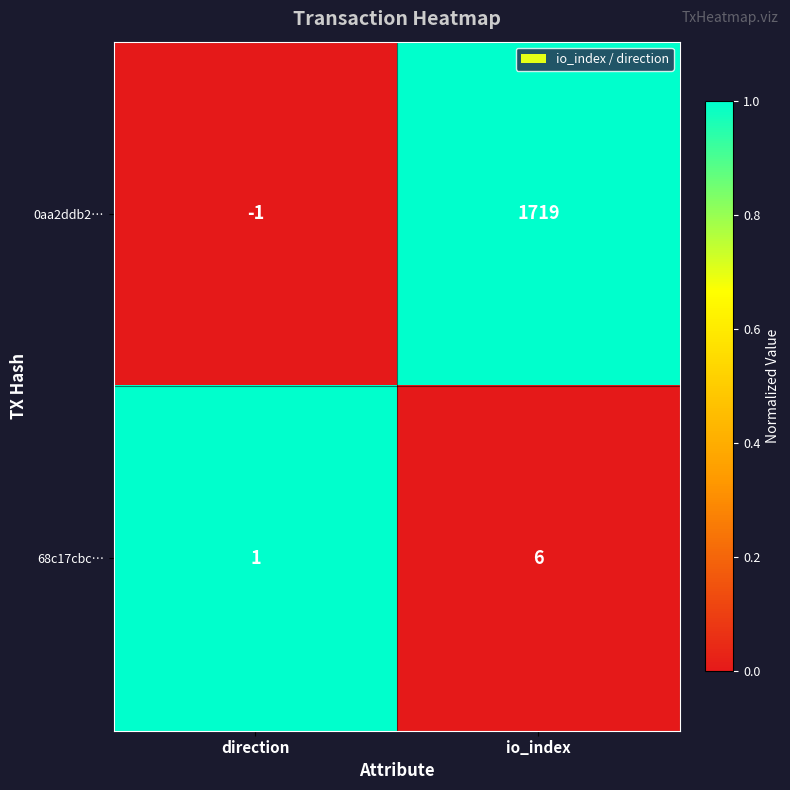

What is the difference between the 0aa2ddb2… values at io_index and direction?

1720